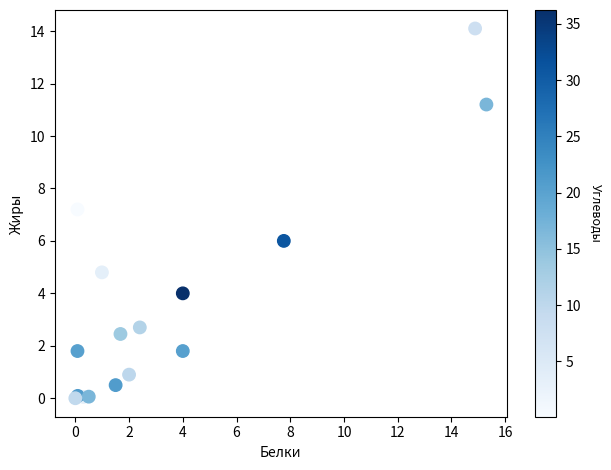

What Y value in the scatter plot is closest to 7?

7.2